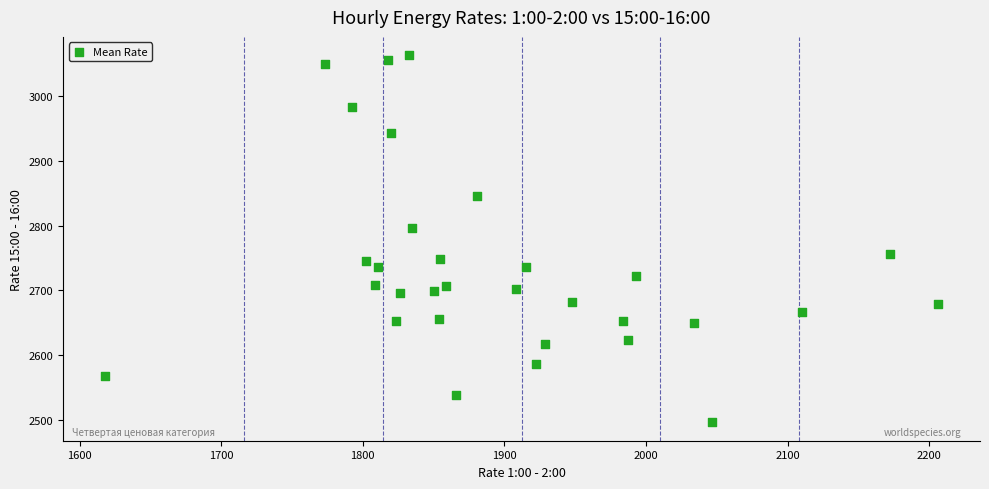

What is the range of X values (max minus min)?

588.7